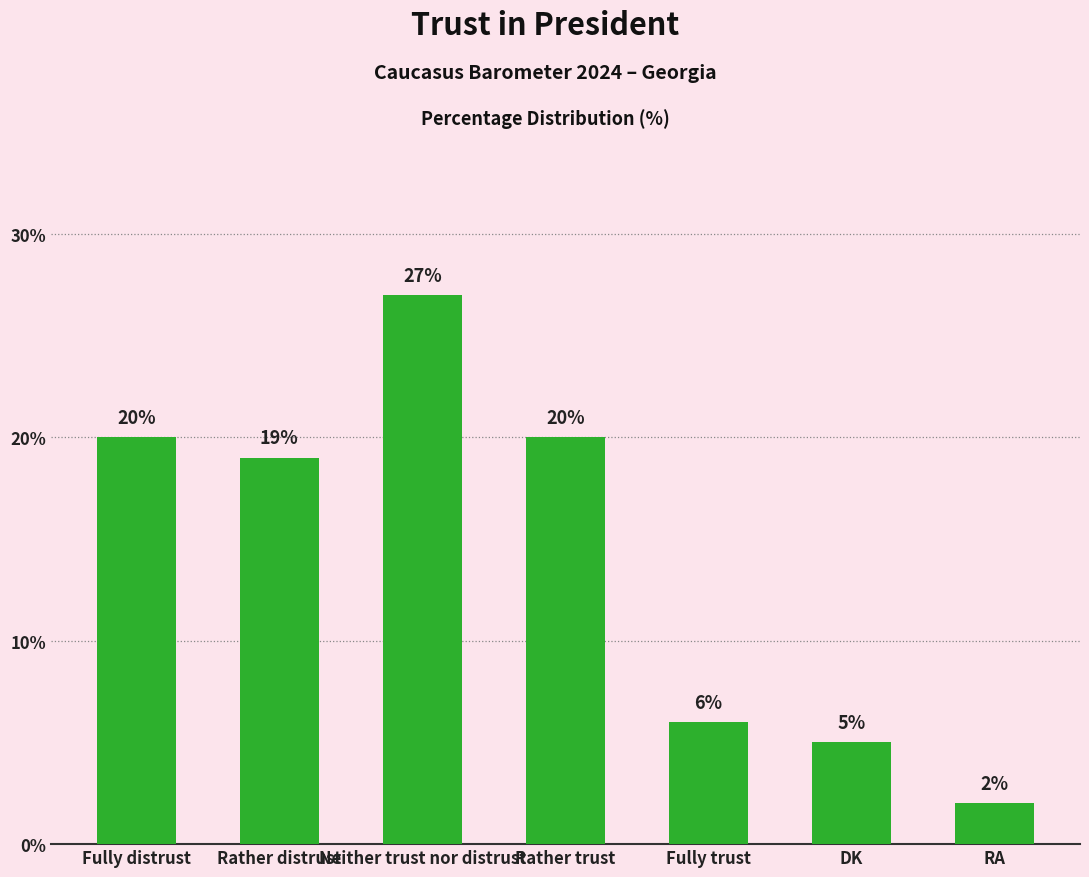

Reading left to right, list all the values displayed in this chart.

20	19	27	20	6	5	2